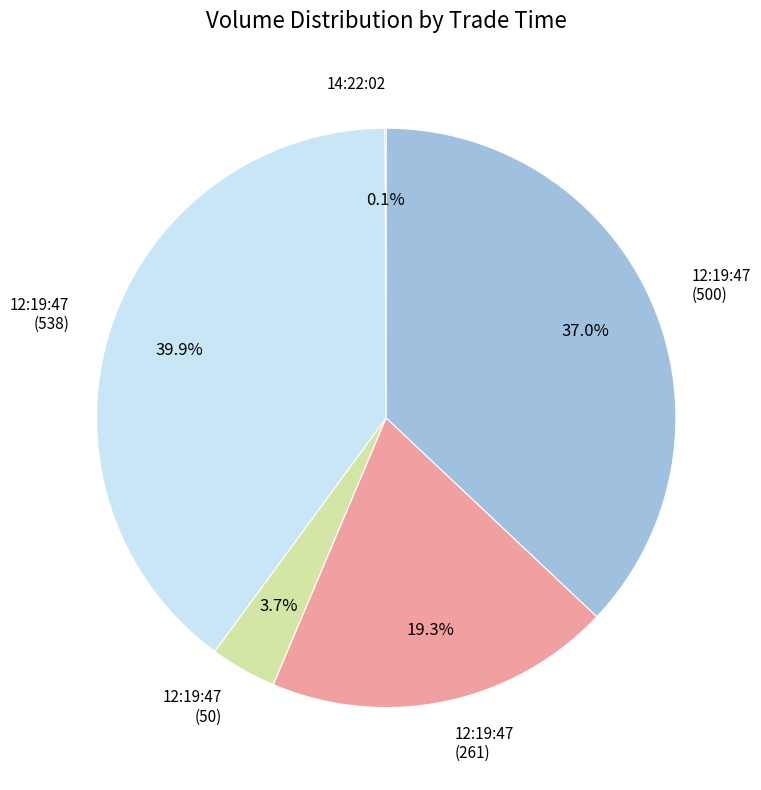

Is there any slice that represents more than half of the pie?

No